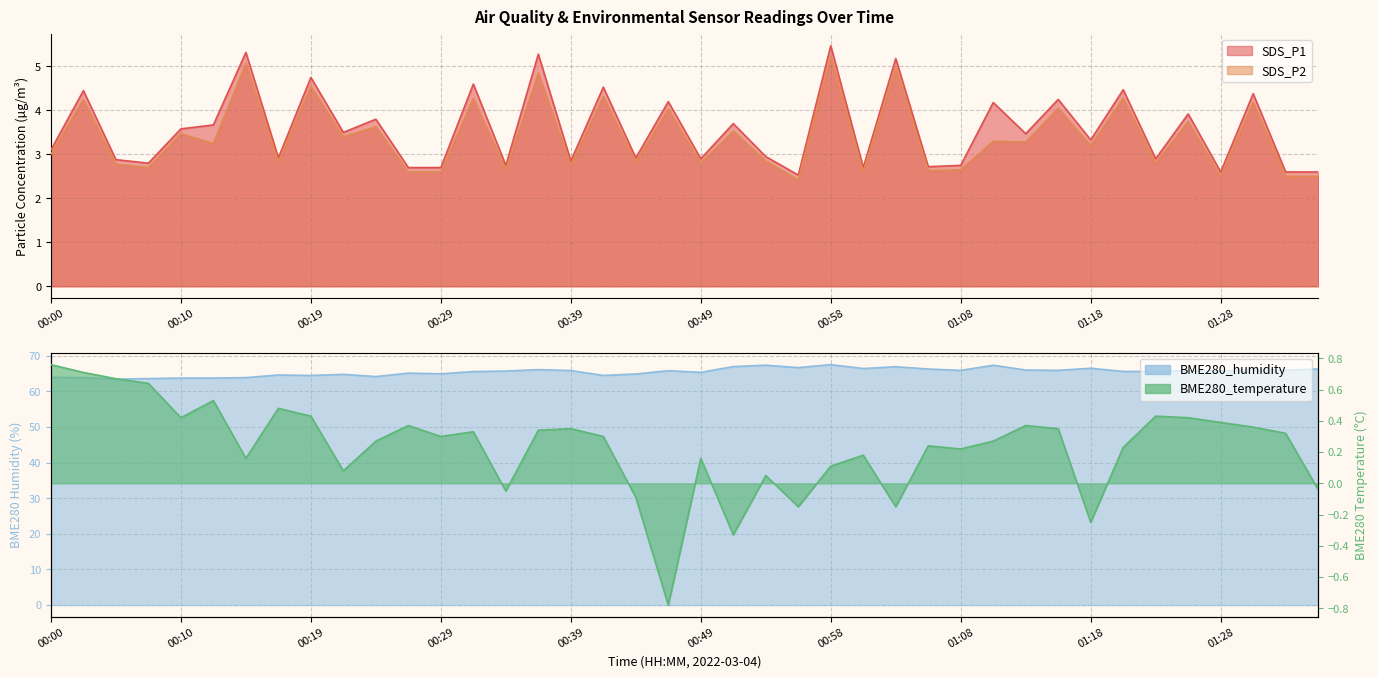

At which category does SDS_P1 reach its first local valley?

00:07